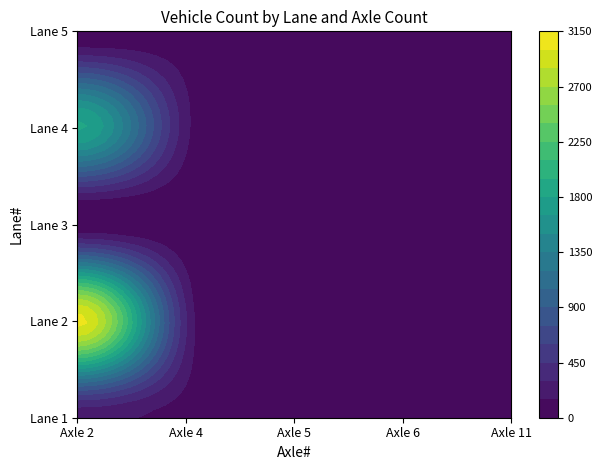

The 4 series shows 1 at 4. True or false?

False